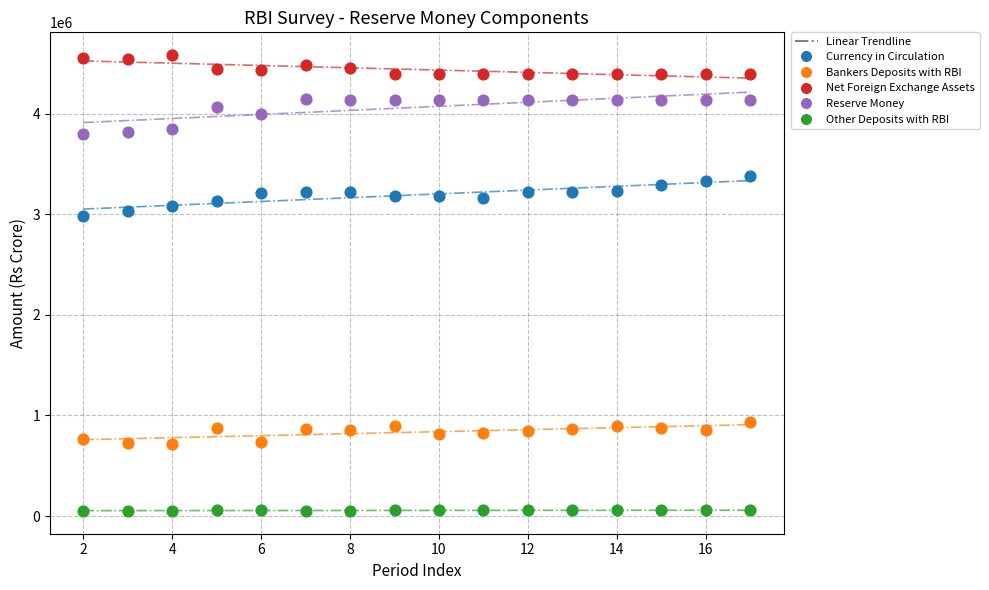

Which series contains the lowest Y value?

Other Deposits with RBI